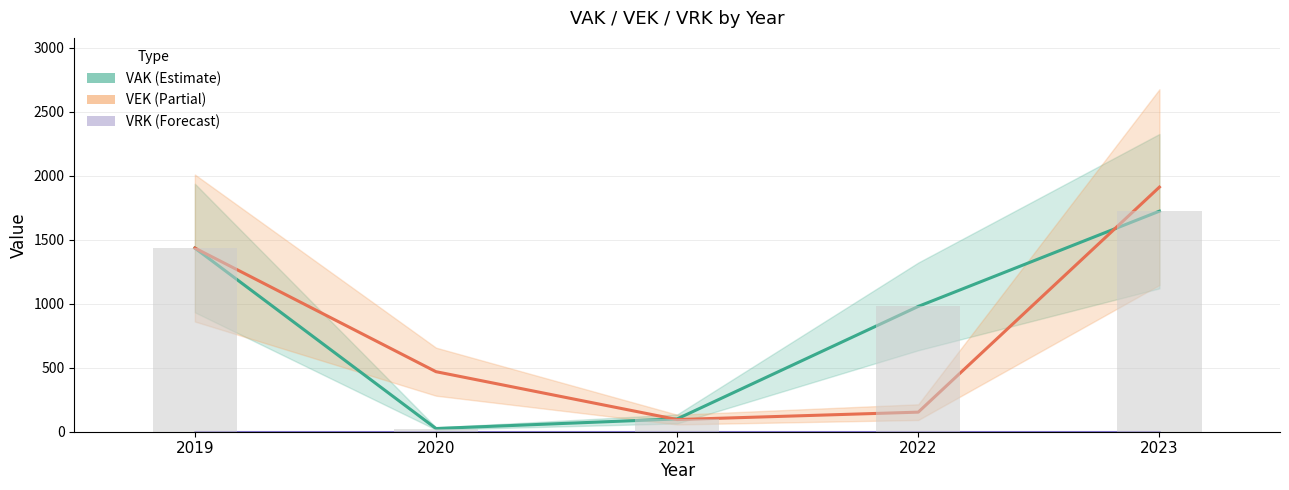

How many groups of bars are there?

5